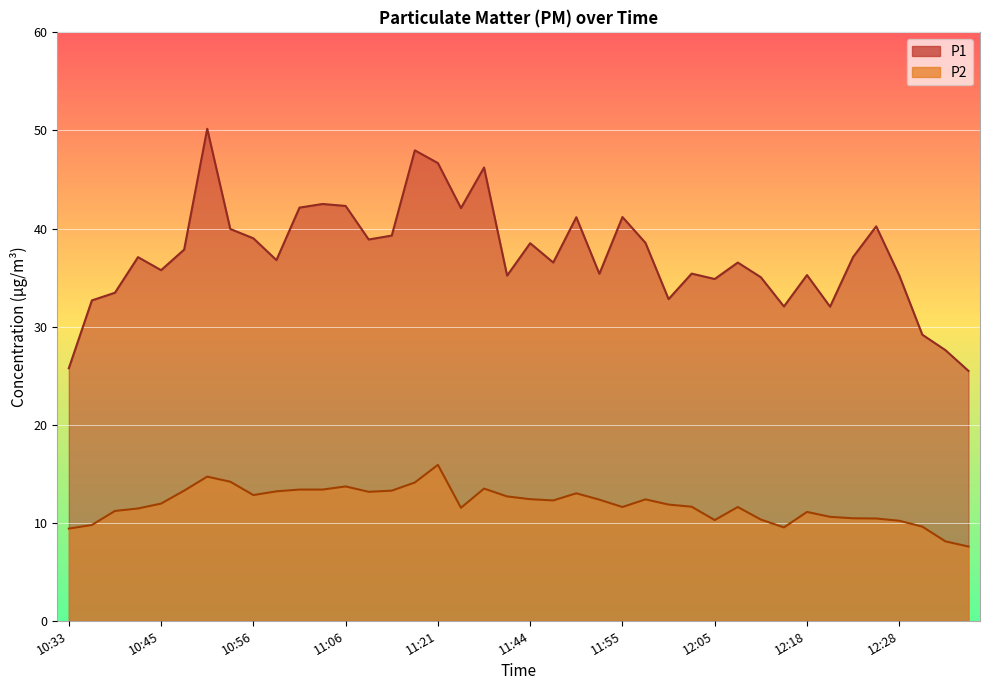

At which category is the sum across all series the highest?

10:50